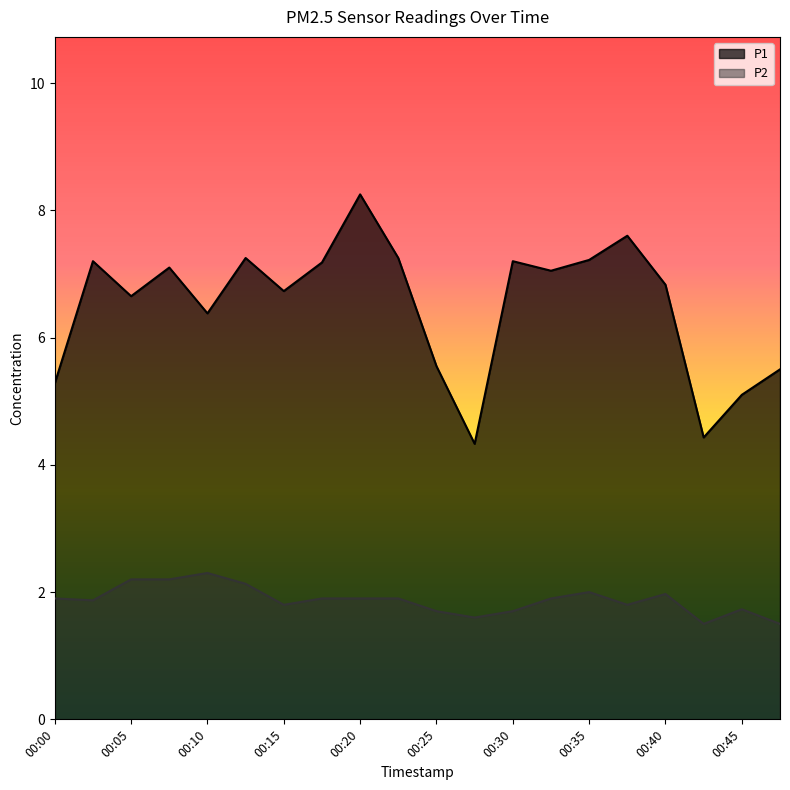

What is the total value across all series at 00:18?

9.1